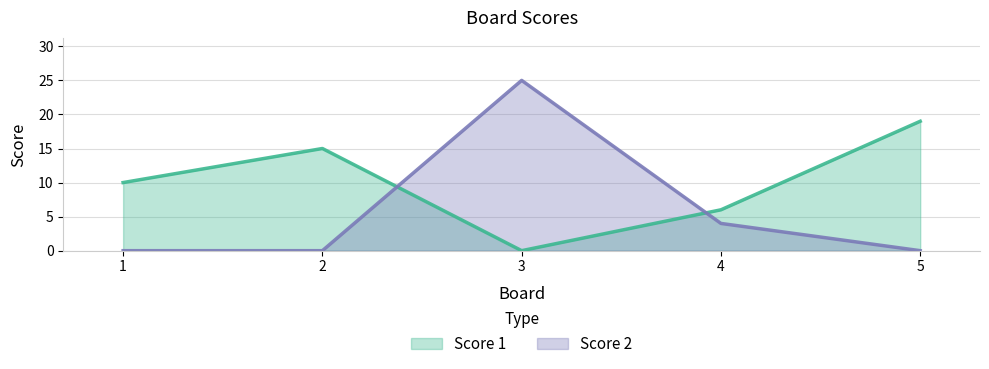

How many values in Score 2 are above zero?

2